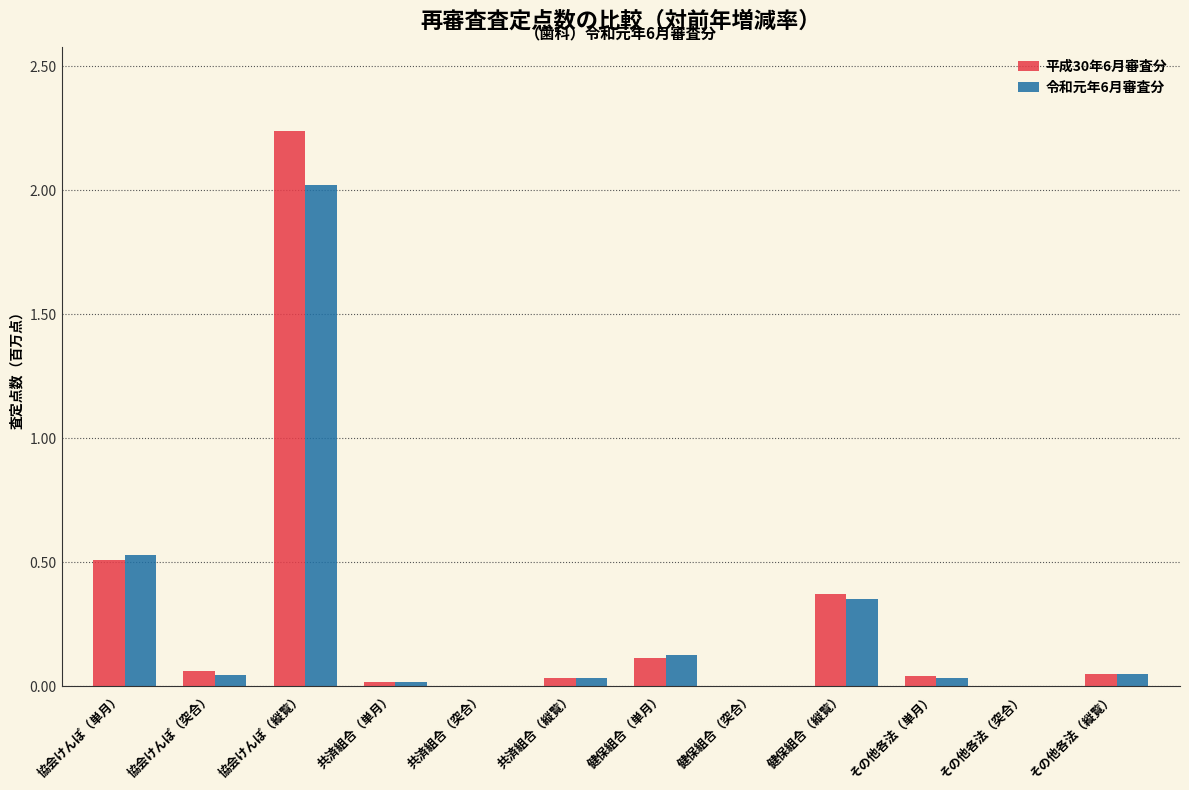

At which label is 平成30年6月審査分 closest to 1?

協会けんぽ（単月）